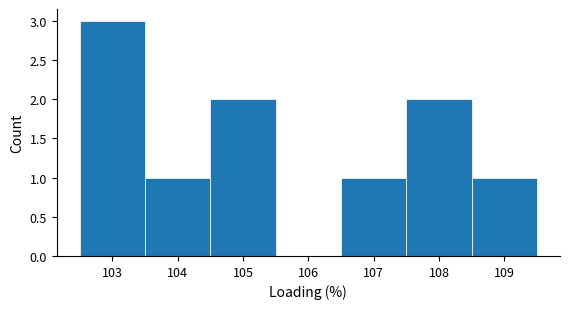

Reading left to right, list every bar in this chart as the range it spans on the x-axis followed by its height. The values are not printed on the chart, so give them approximately, as read against the axis.

102.5 to 103.5: 3
103.5 to 104.5: 1
104.5 to 105.5: 2
105.5 to 106.5: 0
106.5 to 107.5: 1
107.5 to 108.5: 2
108.5 to 109.5: 1